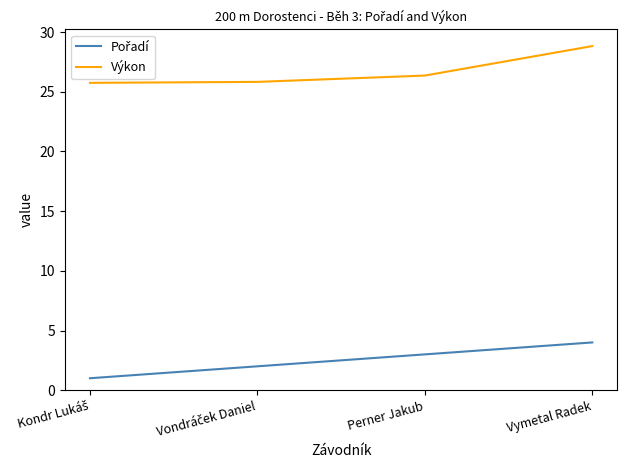

The Výkon series shows 48.0 at Vymetal Radek. True or false?

False